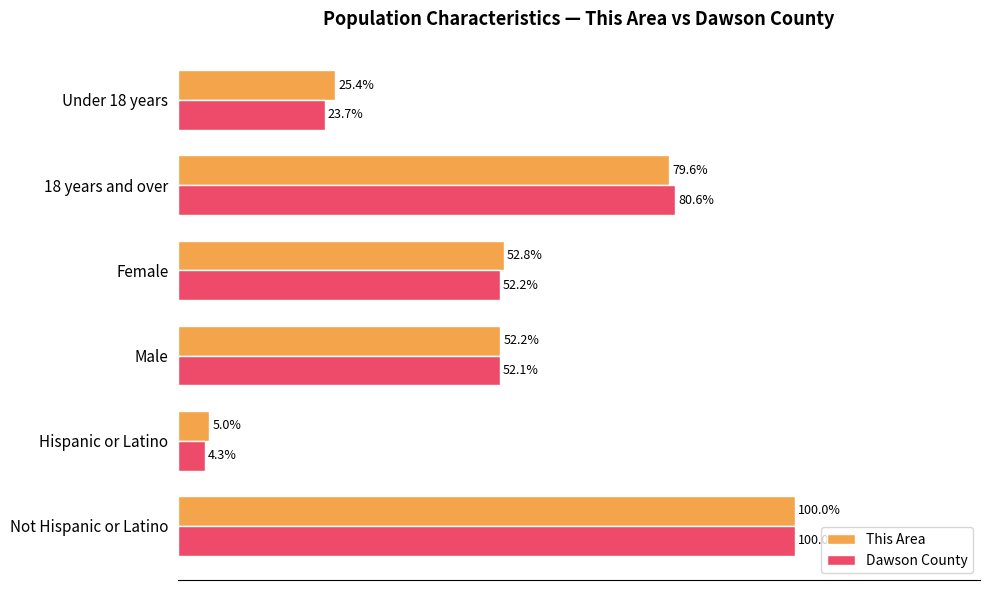

At which category is the sum across all series the highest?

Not Hispanic or Latino